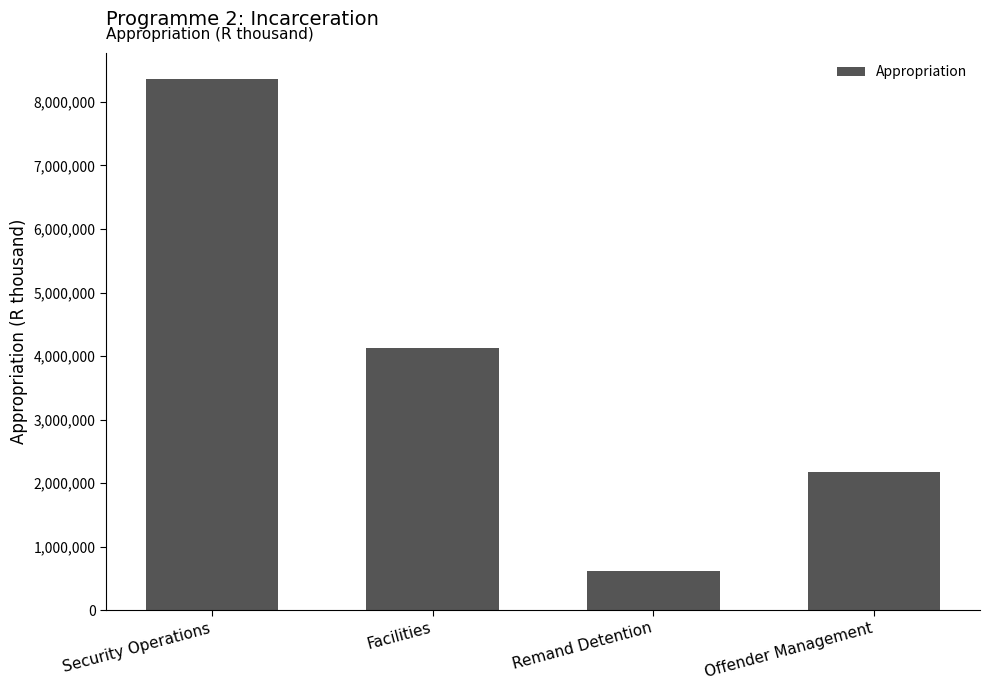

True or false: the data shows 4121631 at Facilities.

True